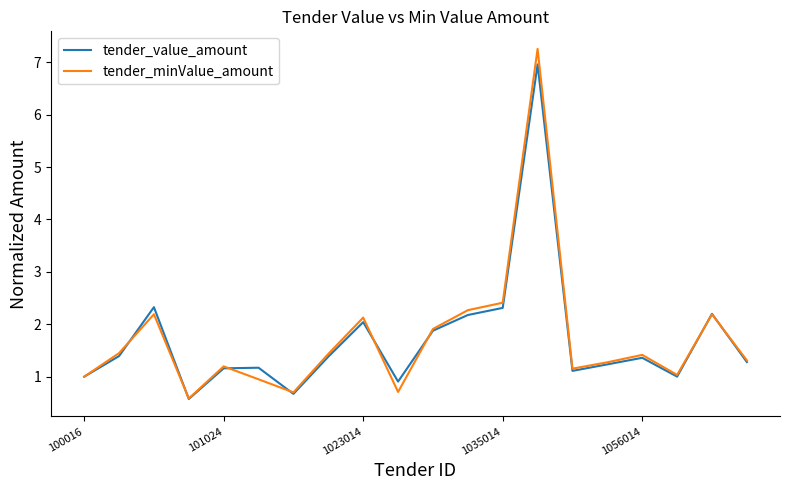

Rank the series by their maximum value, from highest to lowest.

tender_minValue_amount, tender_value_amount